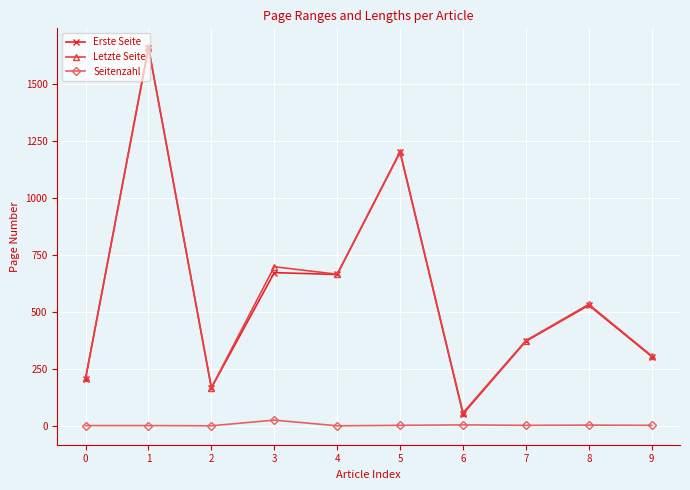

True or false: Erste Seite has more than 0 interior local peaks.

True